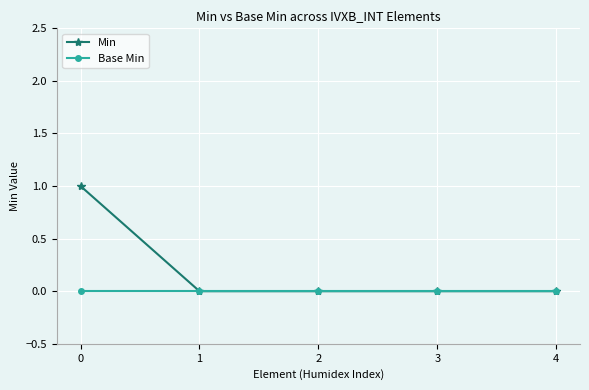

What is the total value across all series at 0?

1